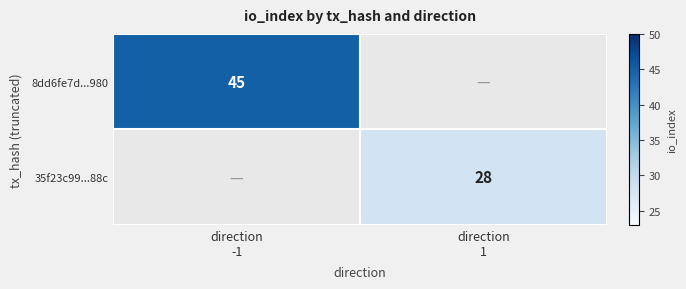

Rank the series by their maximum value, from highest to lowest.

8dd6fe7d...980, 35f23c99...88c